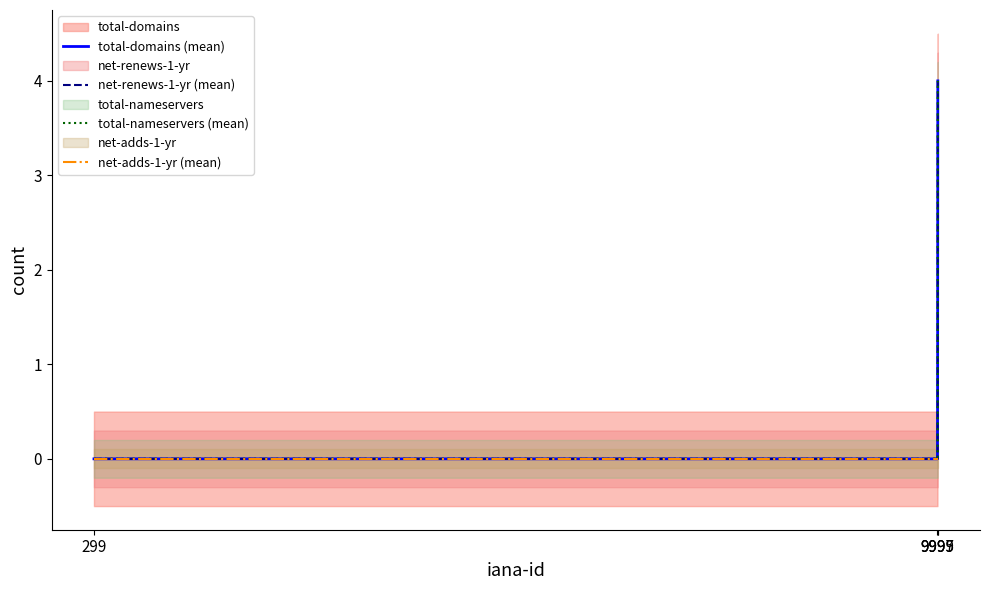

True or false: total-domains (mean) and net-adds-1-yr (mean) intersect in this chart.

False